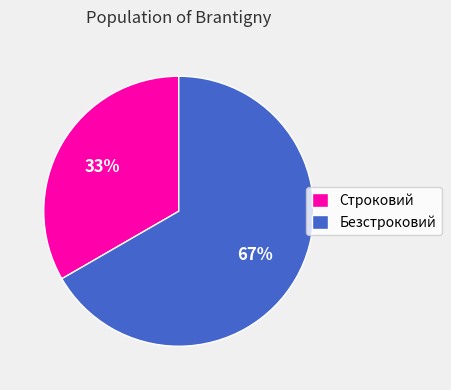

Is there any slice that represents more than half of the pie?

Yes